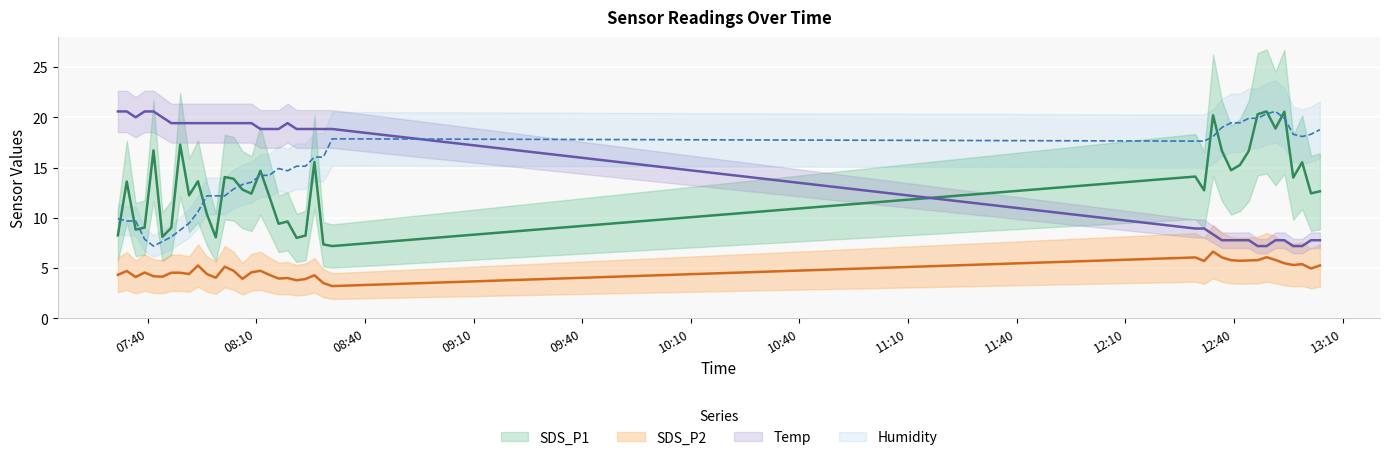

In Humidity, how many points are higher than both neighbors (excluding endpoints)?

3